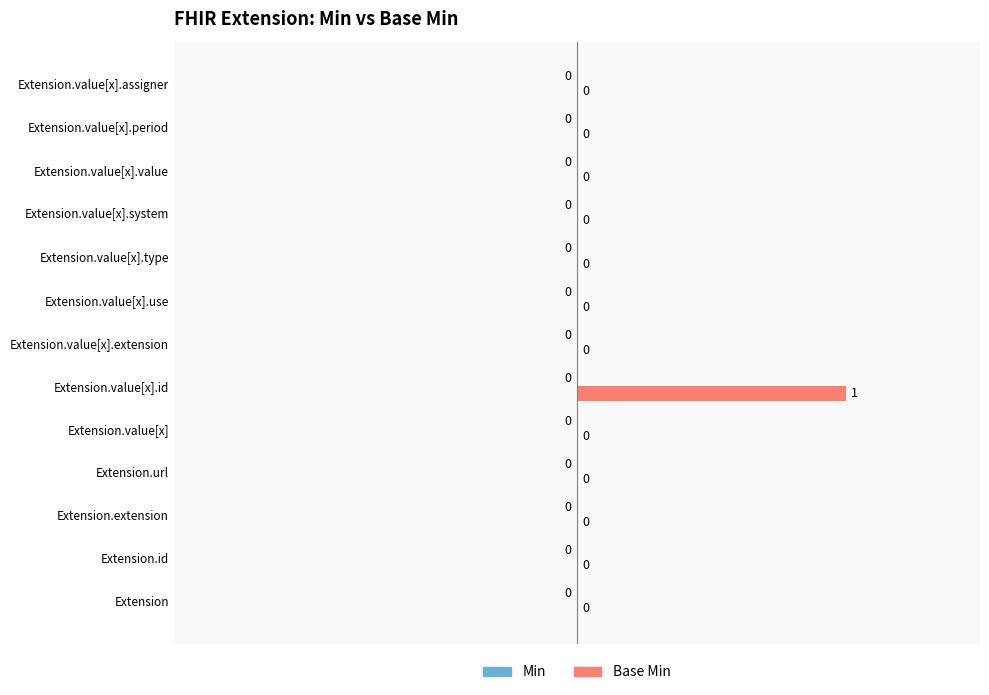

Which has a higher value, Extension.value[x] or Extension.value[x].id?

Extension.value[x].id